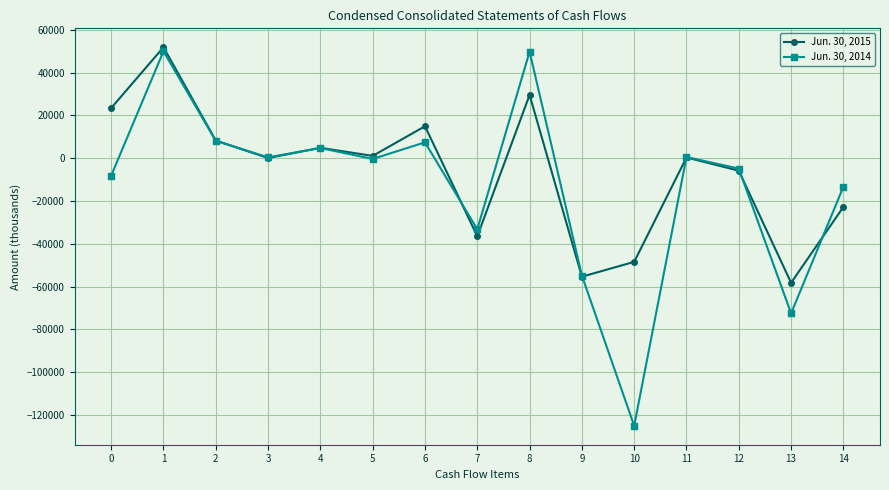

Which series has the largest range (max minus min)?

Jun. 30, 2014